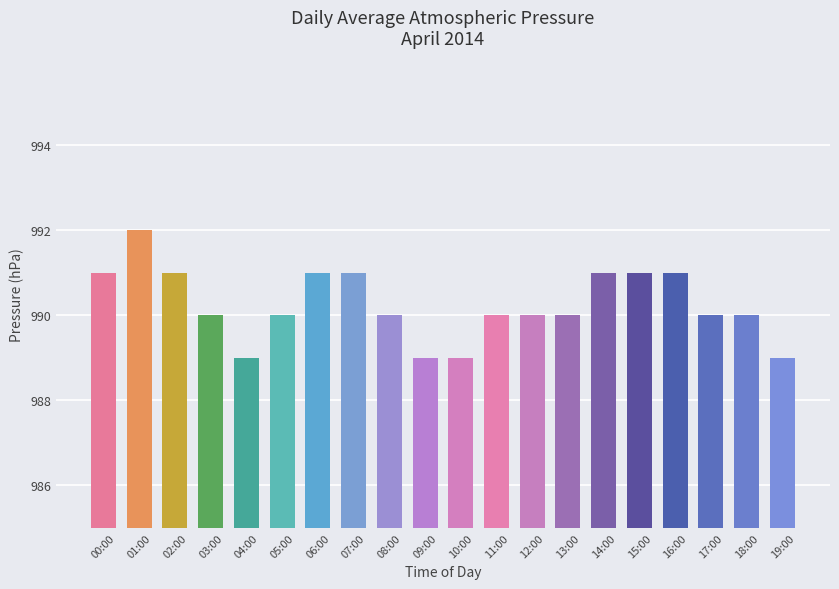

The chart shows a value of 989 at 09:00. True or false?

True